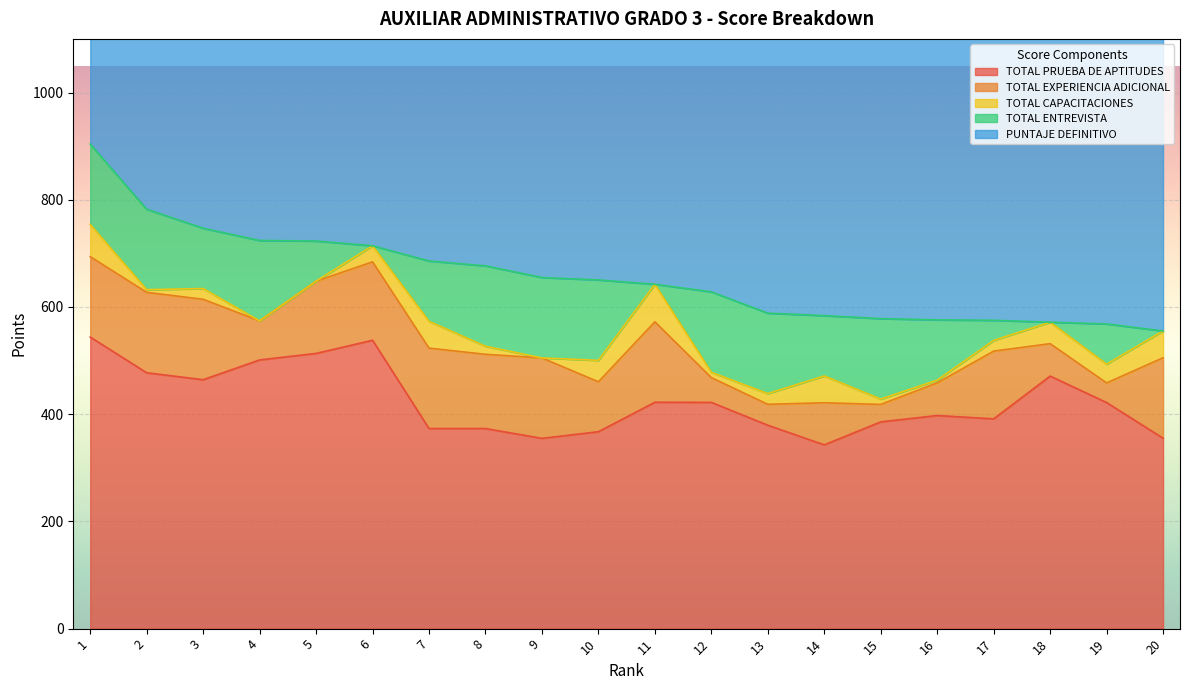

How many interior local valleys does the TOTAL CAPACITACIONES series have?

5